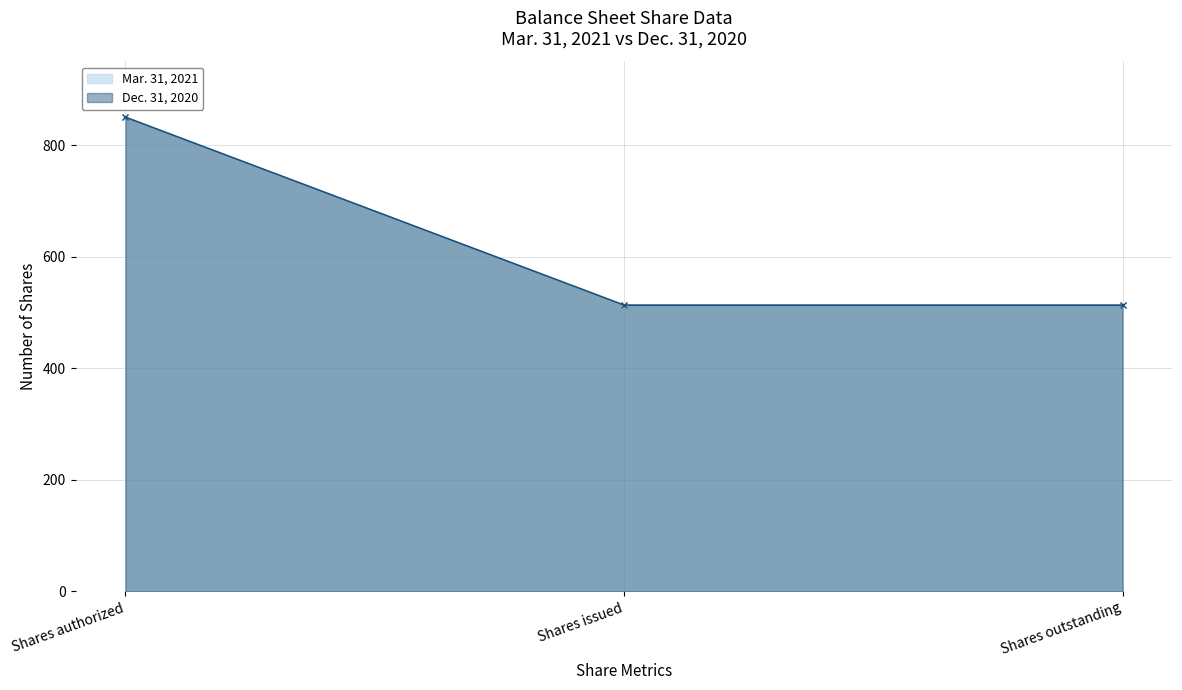

Read the Mar. 31, 2021 value at Shares issued.

513.1